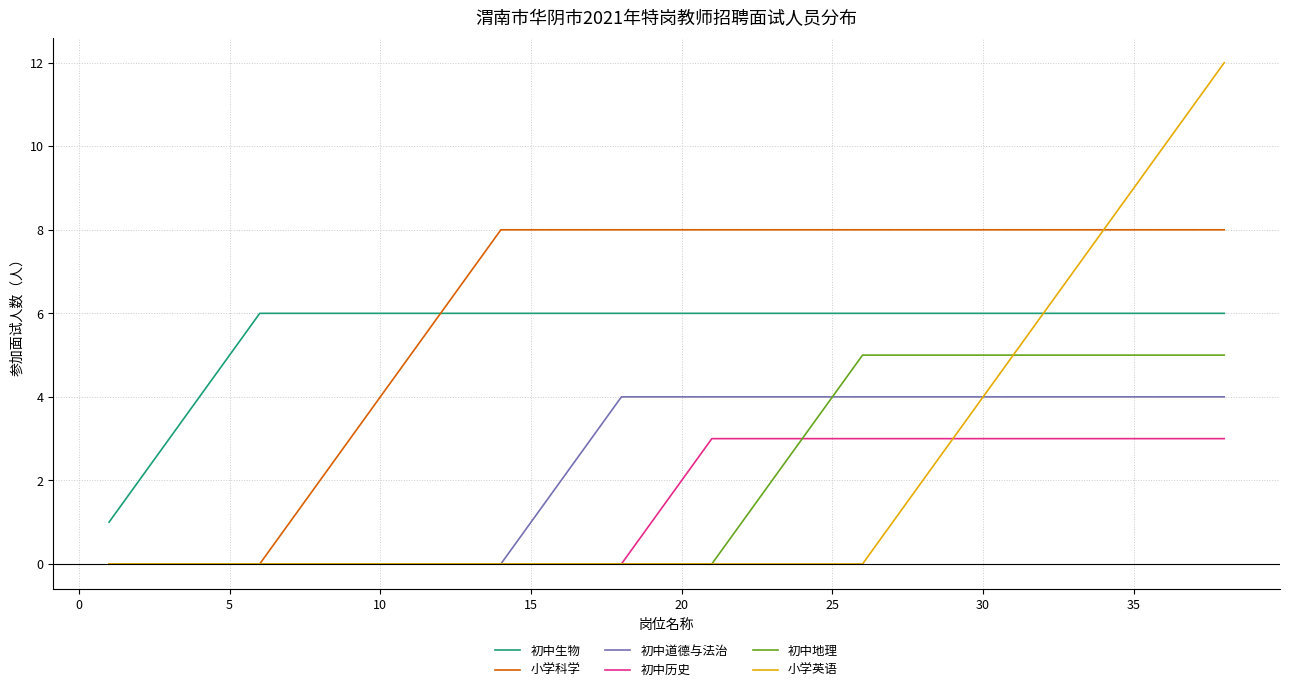

What is the maximum value shown in the chart?

12